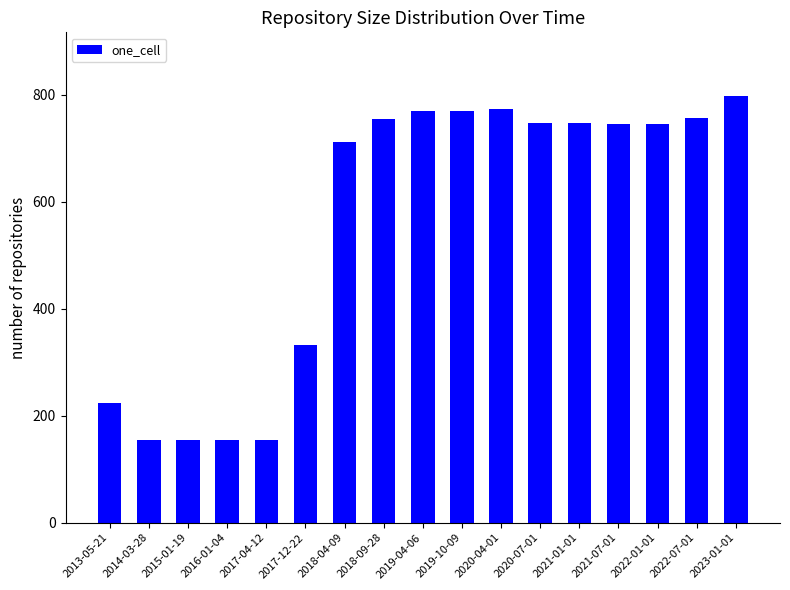

What is the label of the 5th bar from the left?

2017-04-12